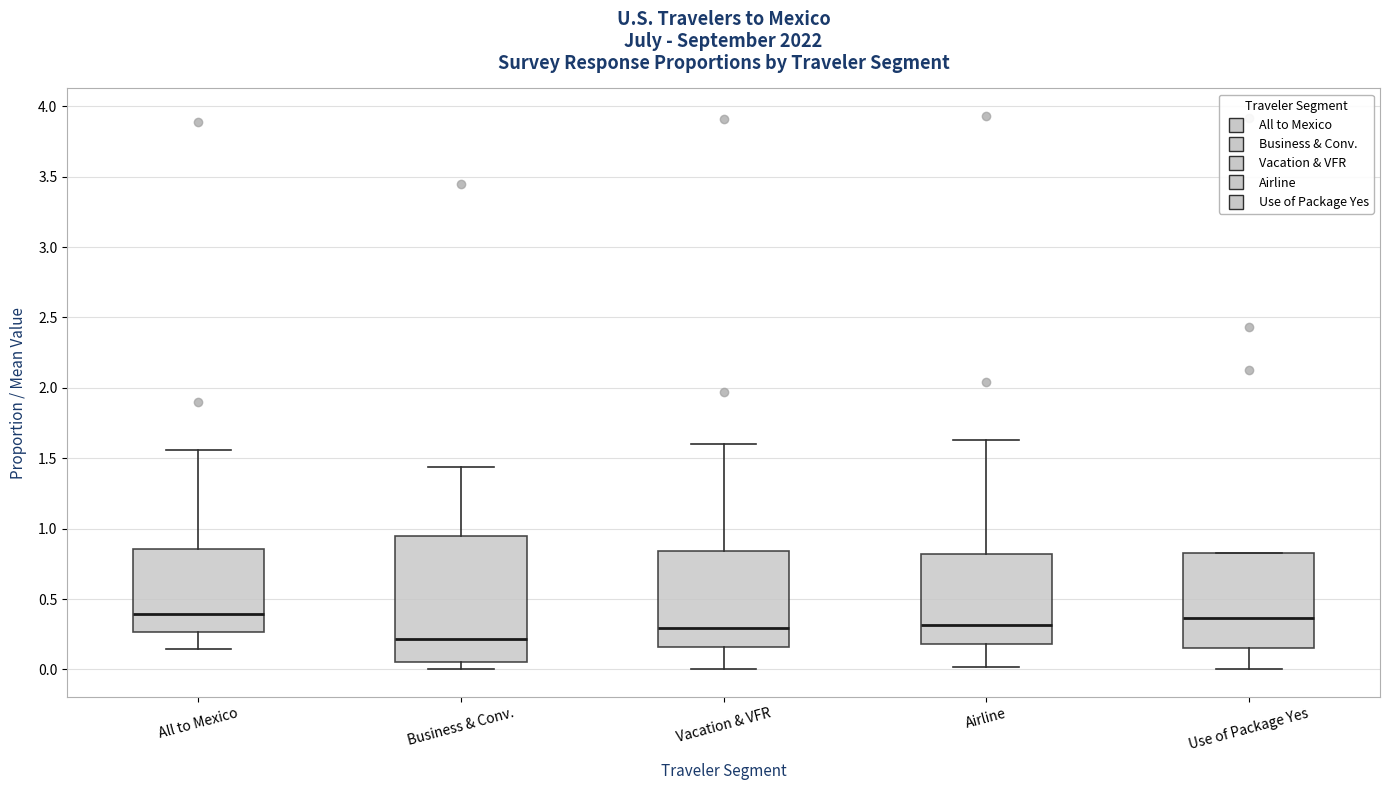

Where does the median line of the box for Business & Conv. sit on the y-axis? The values are not printed on the chart, so give them approximately, as read against the axis.

0.20